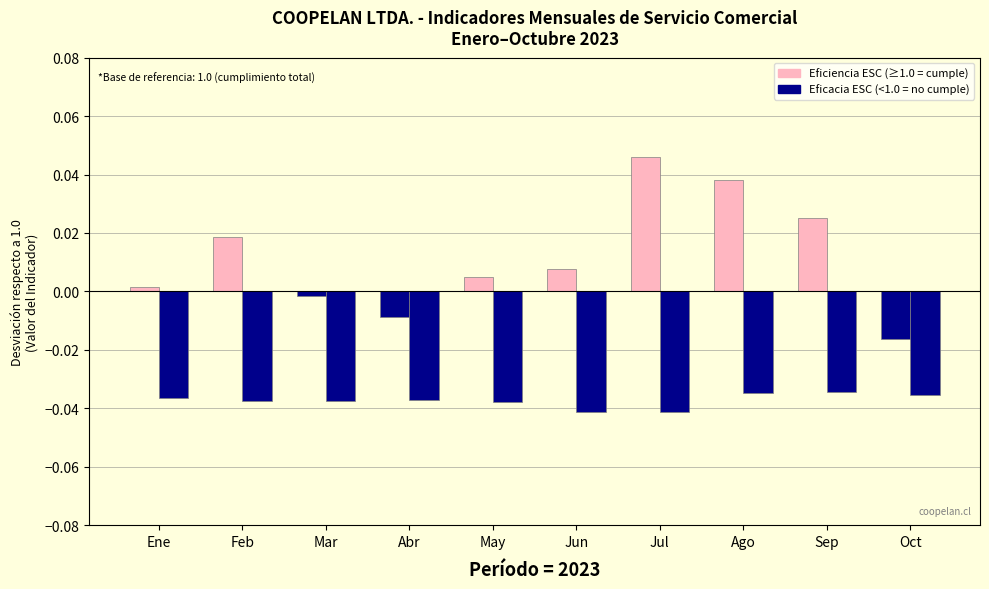

What is the label of the 1st bar from the right?

Oct